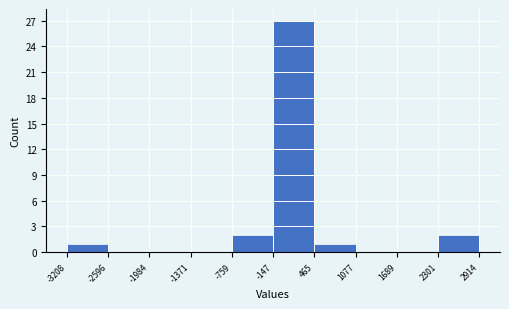

How tall is the bar that spans 2301 to 2914 on the x-axis? The values are not printed on the chart, so give them approximately, as read against the axis.

2